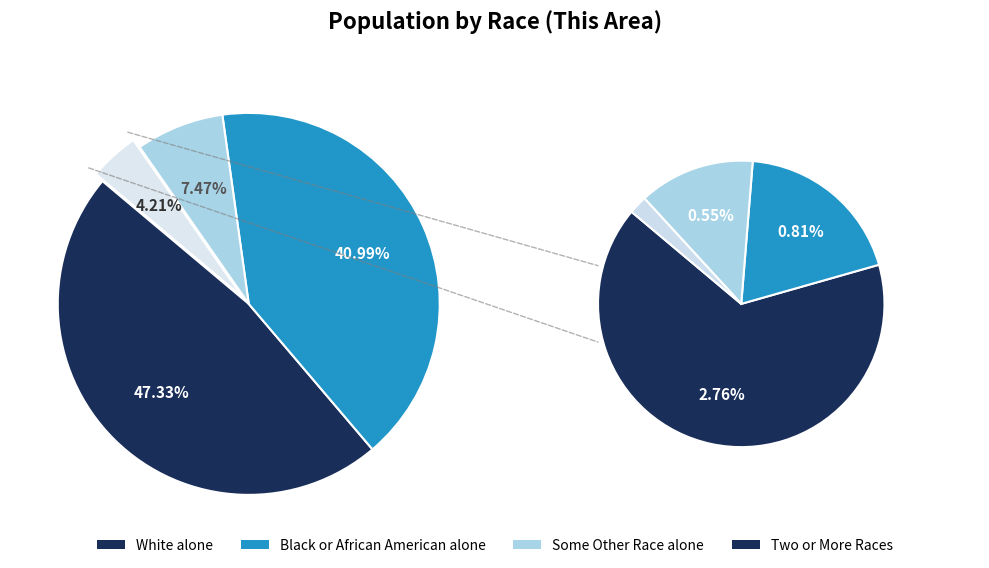

What is the largest slice in the pie chart?

White alone